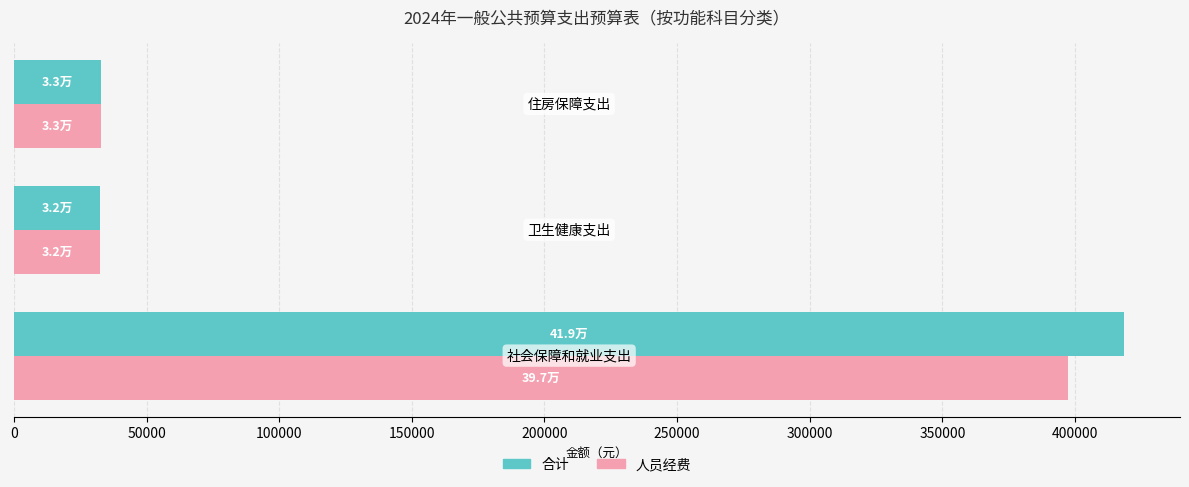

What is the sum of all 人员经费 values?

462512.9